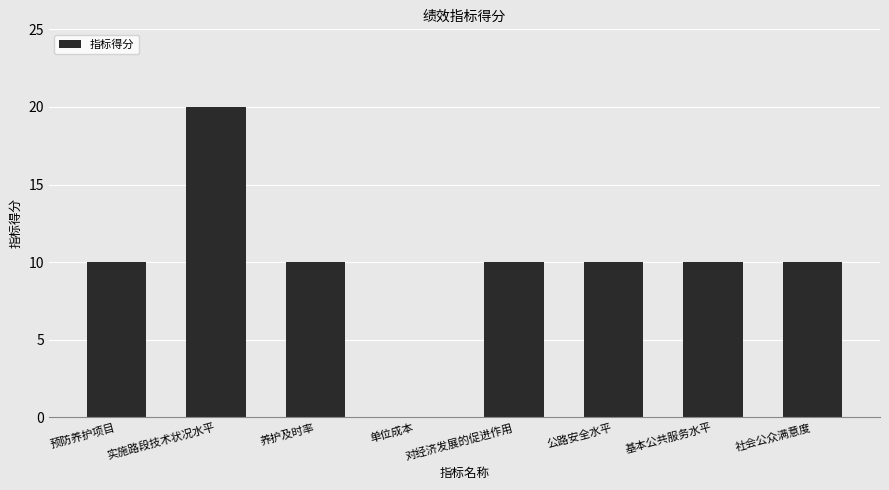

Reading right to left, transcribe all the data shown in this chart.

10	10	10	10	0	10	20	10